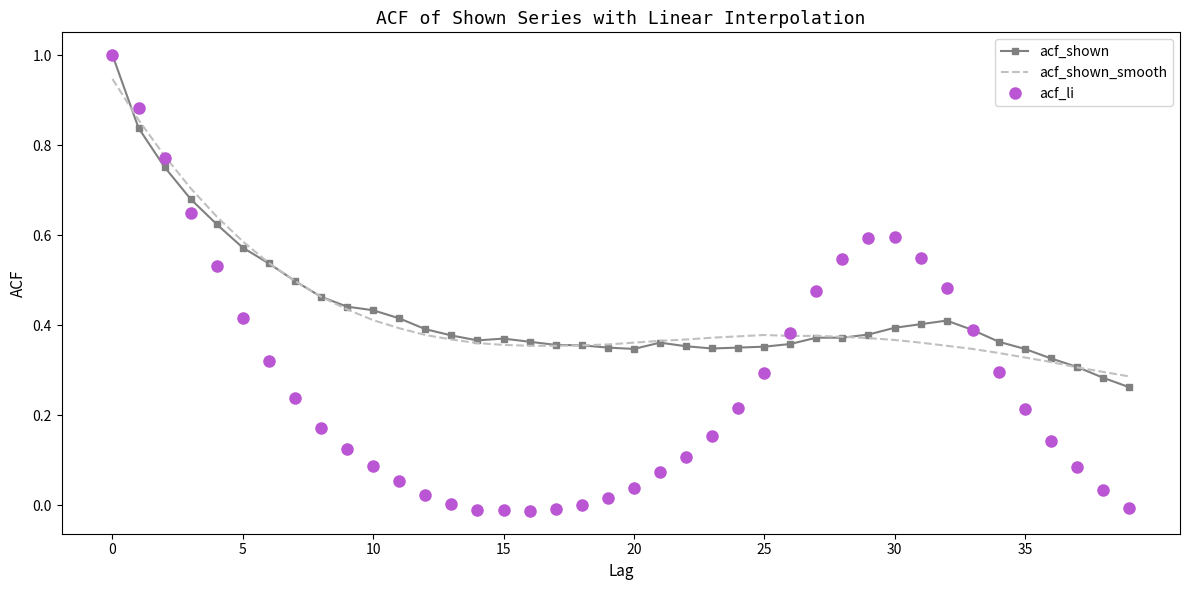

What is the sum of all acf_shown values?

17.3